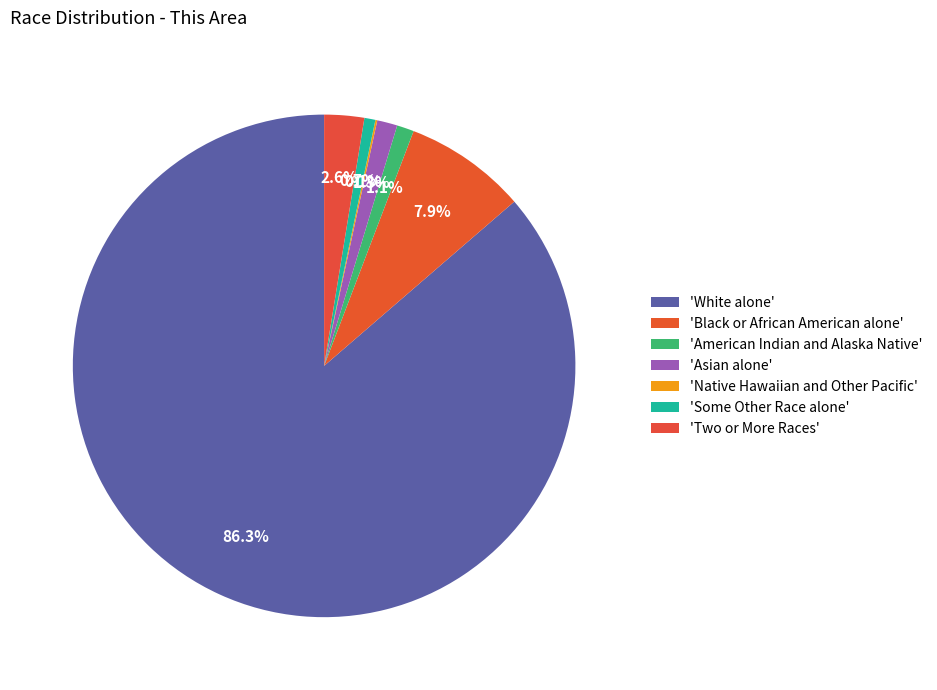

To the nearest percent, what is the average slice percentage?

14%